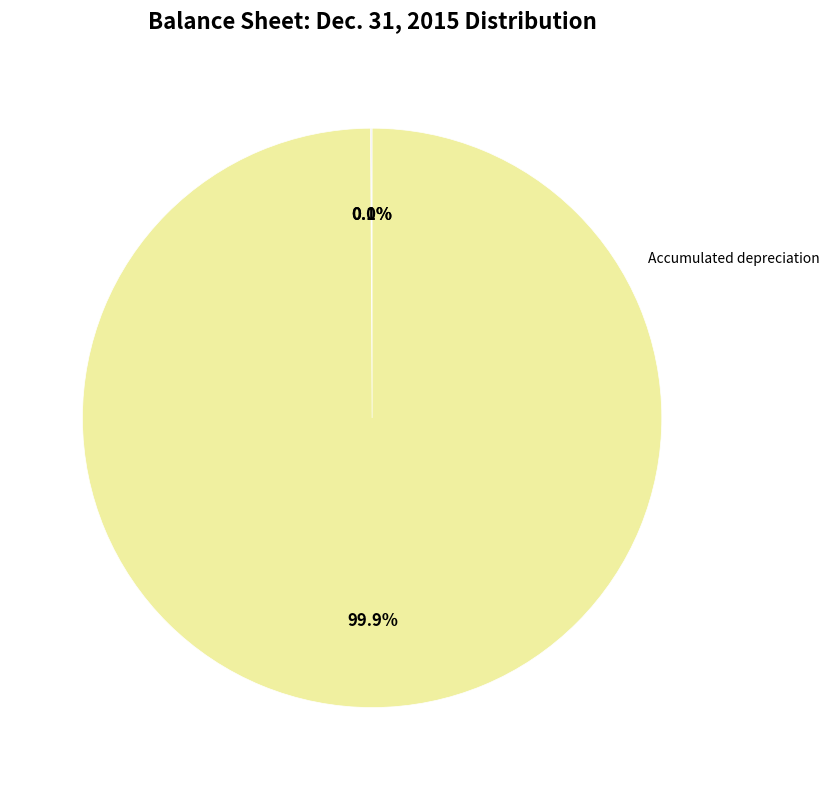

Does any single category account for the majority?

Yes